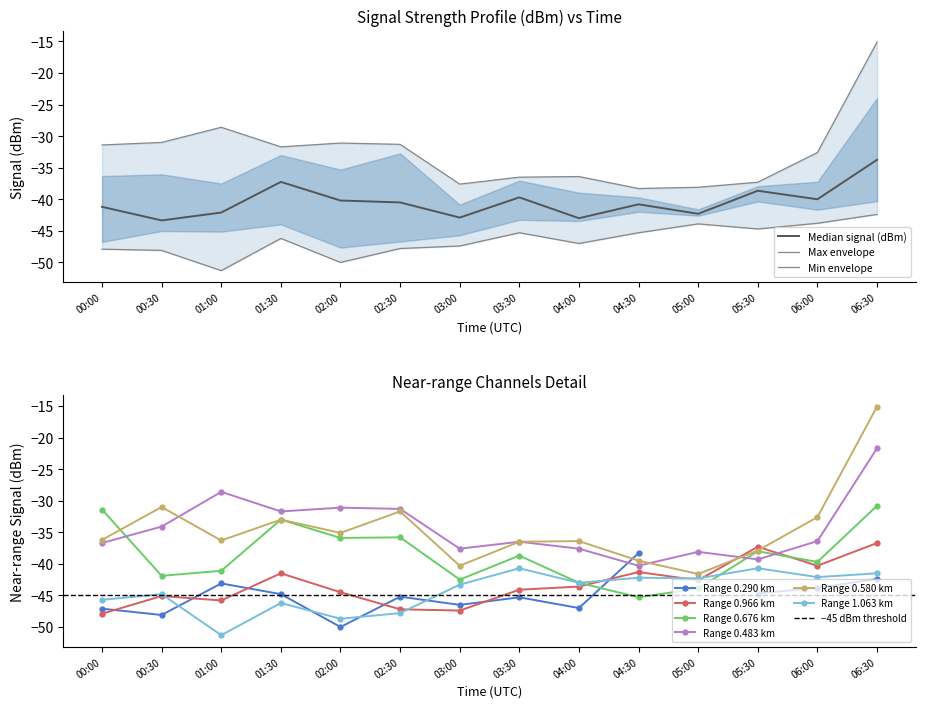

Is it true that Range 0.966 km equals -47.9 at 00:00?

True